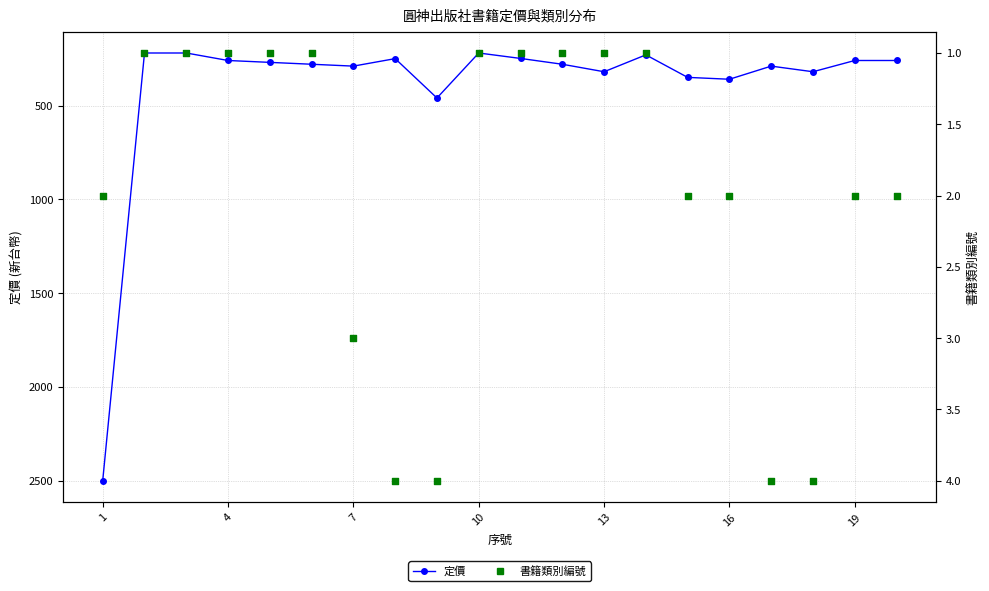

Which series contains the lowest Y value?

書籍類別編號